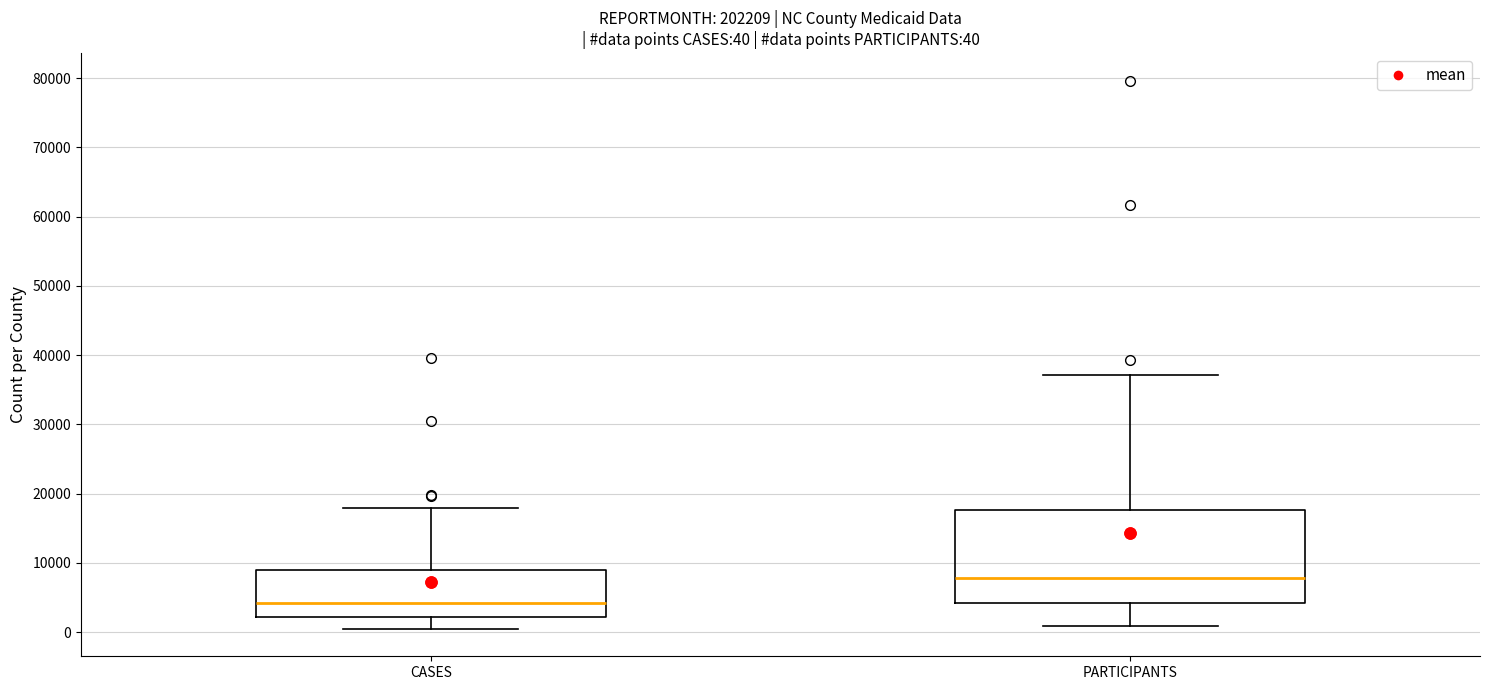

Which box's median line is the highest?

PARTICIPANTS